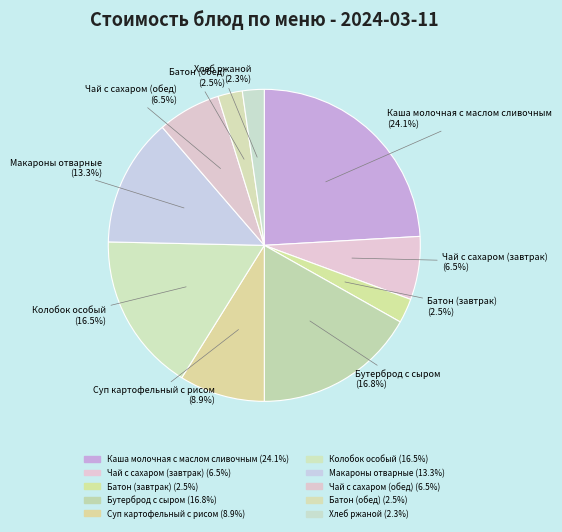

Which slice is the smallest?

Хлеб ржаной